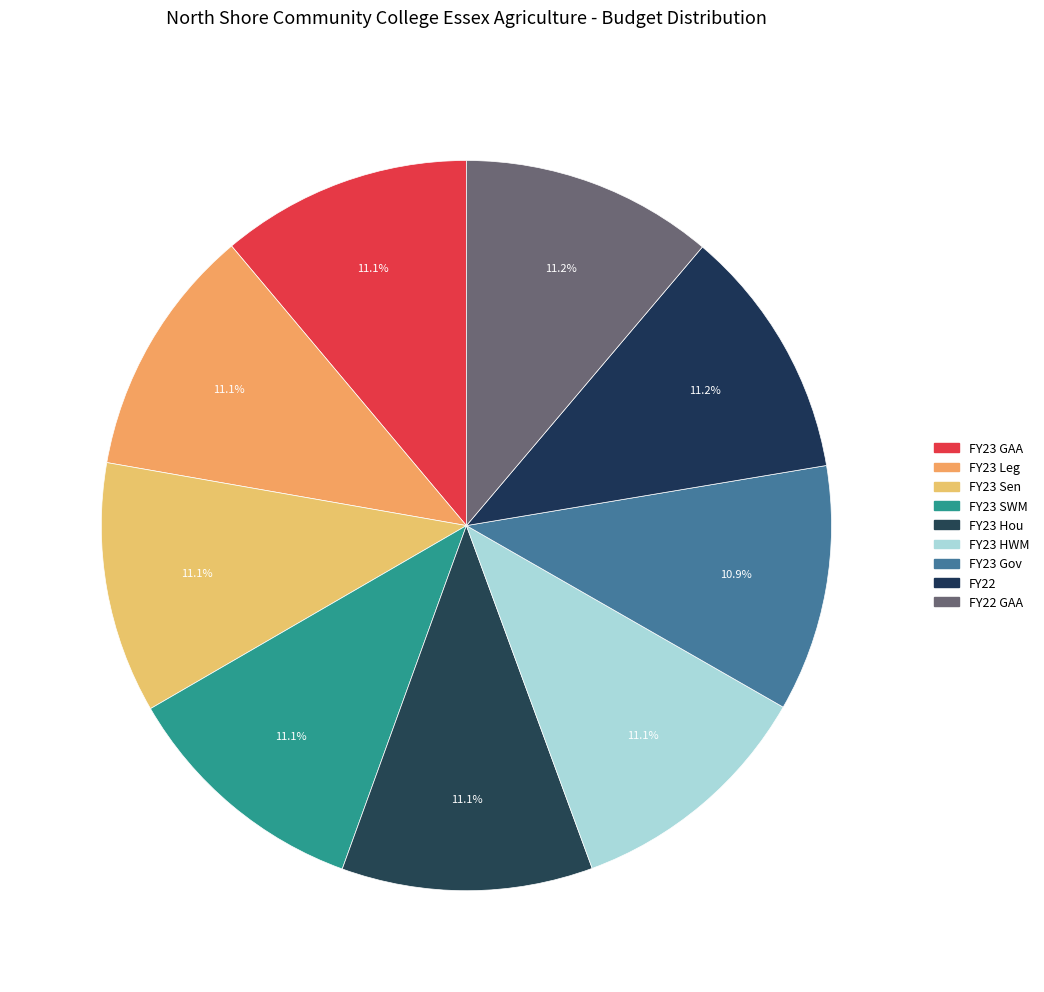

Rank the categories by value from highest to lowest.

FY22, FY22 GAA, FY23 GAA, FY23 Leg, FY23 Sen, FY23 SWM, FY23 Hou, FY23 HWM, FY23 Gov